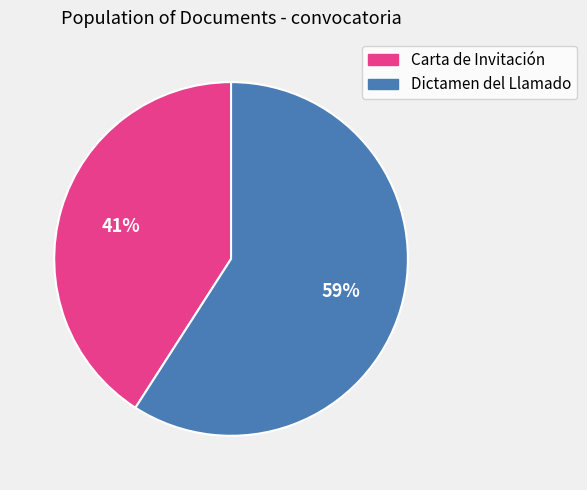

To the nearest percent, what portion does Carta de Invitación represent?

41%